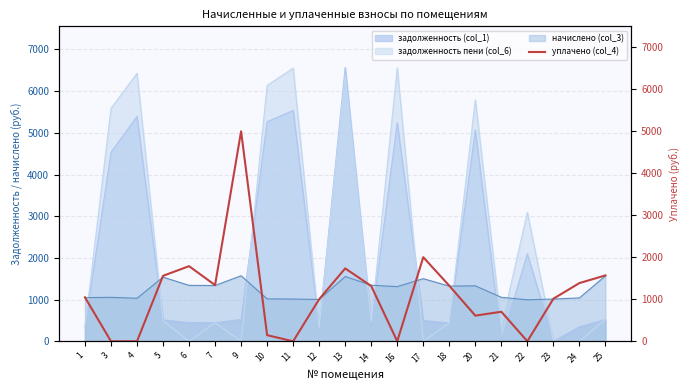

The value of задолженность (col_1) at 21 is 2354.6. True or false?

False